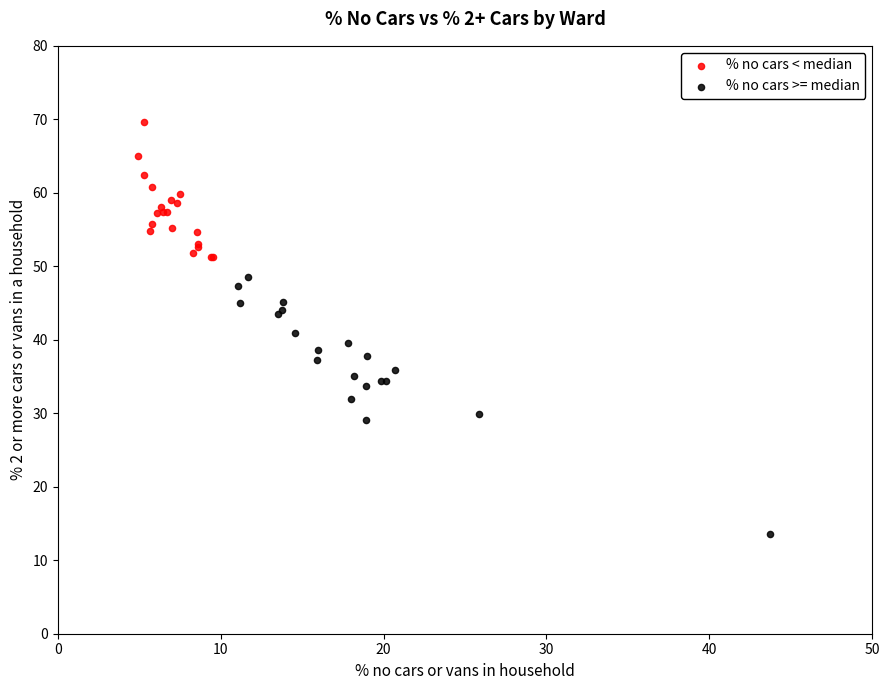

Which series contains the lowest Y value?

% no cars >= median